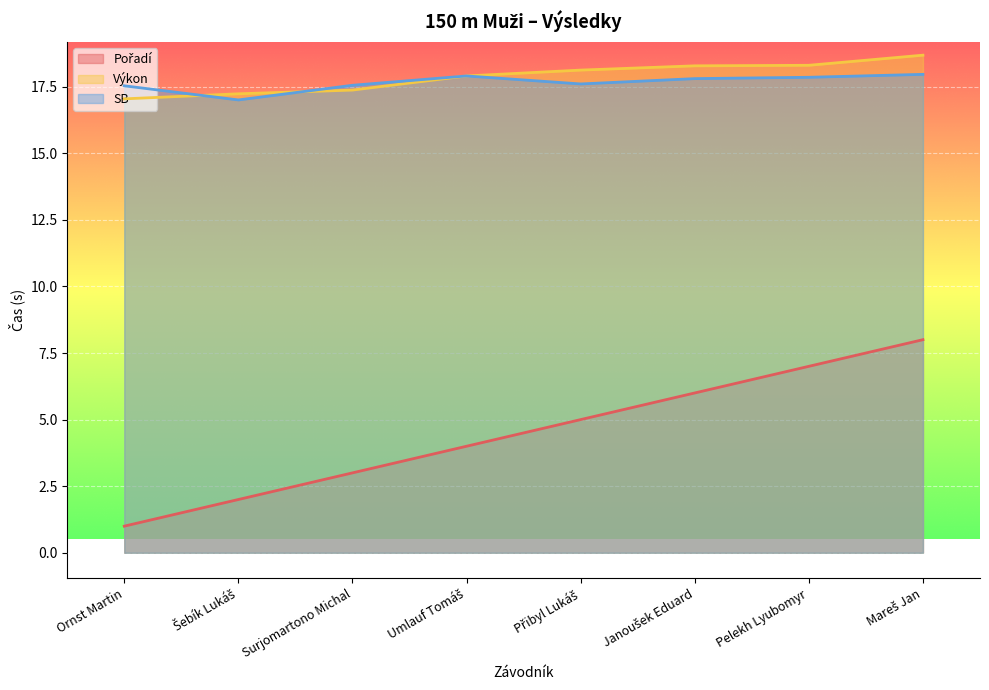

What is the smallest value displayed?

1.0